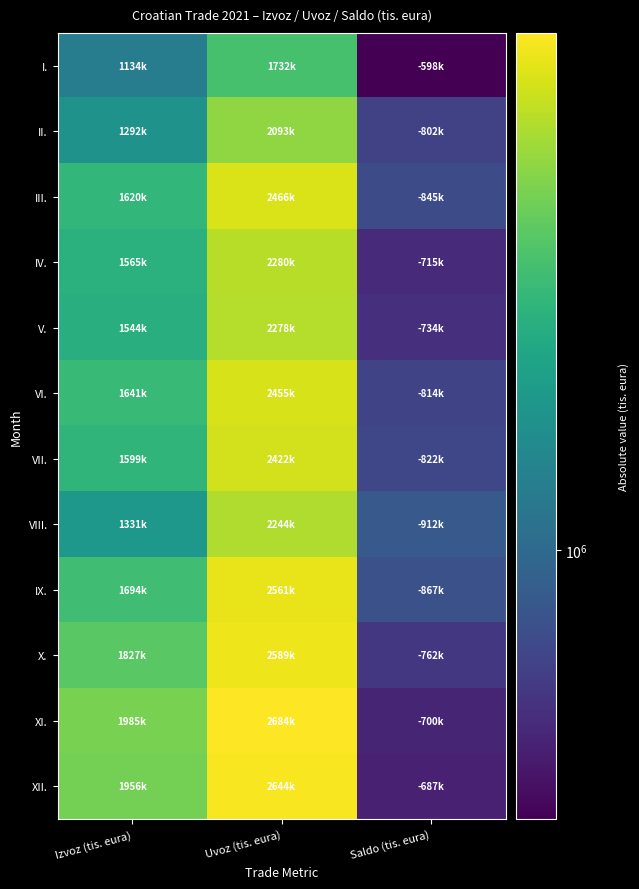

Which series has the largest total across all categories?

XI.